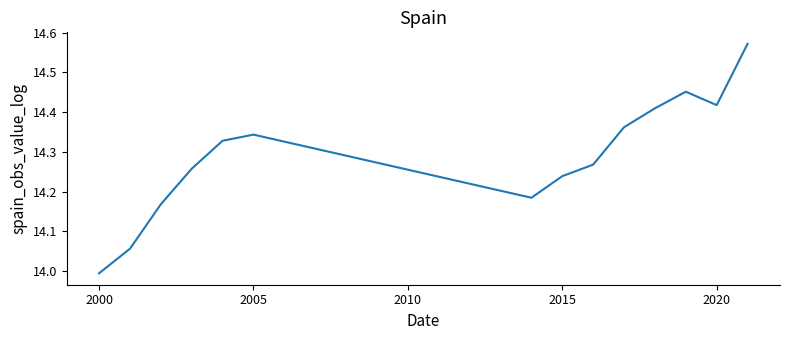

How many lines are shown in the chart?

1